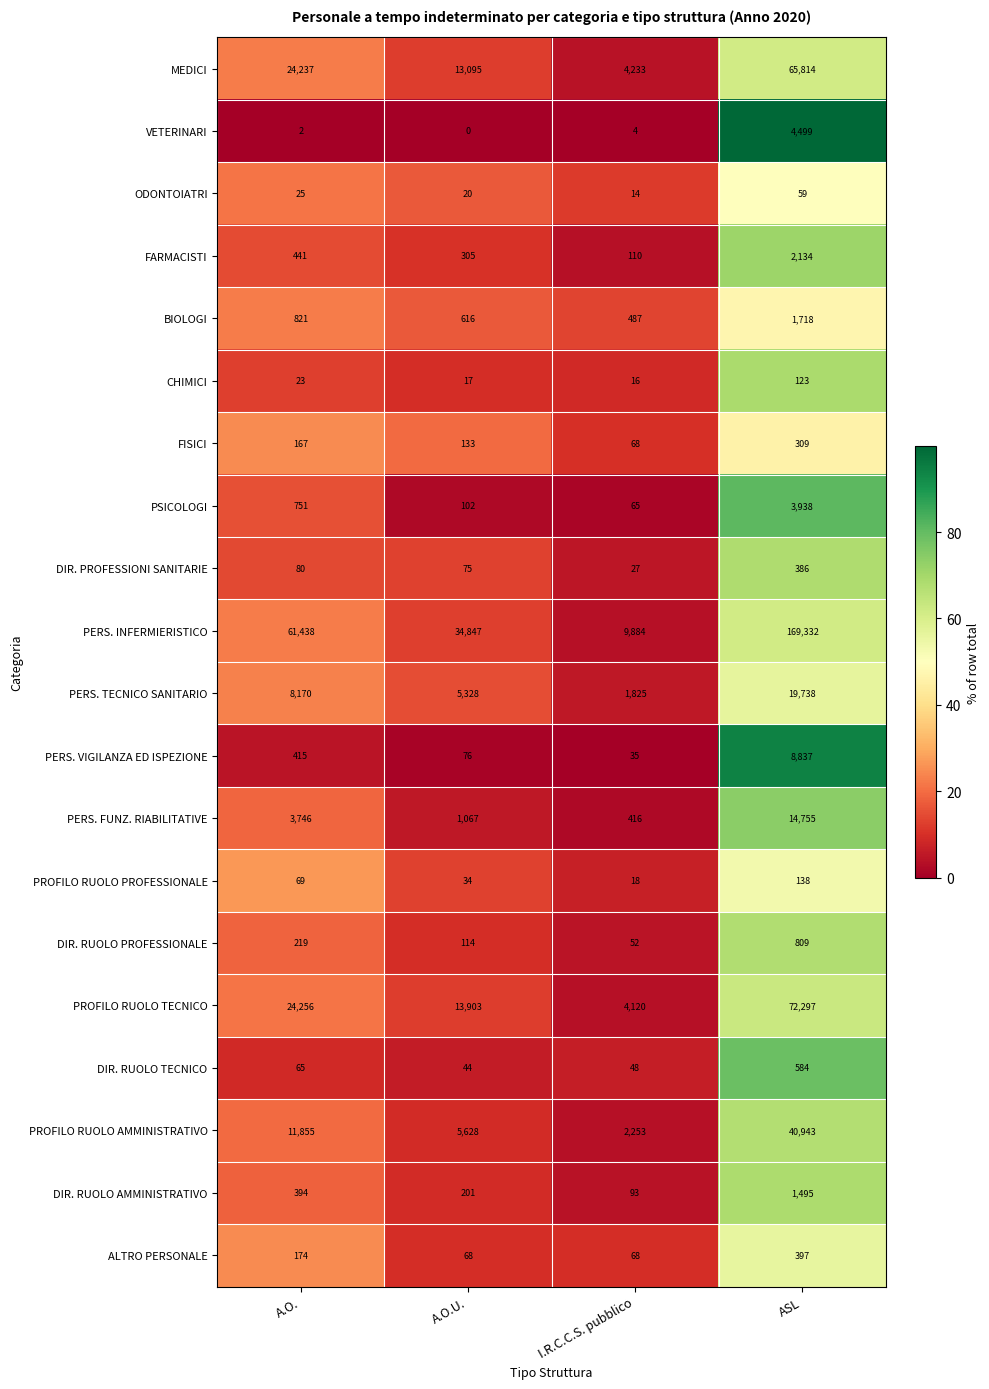

What is the difference between the highest and lowest values at A.O.U.?

34847